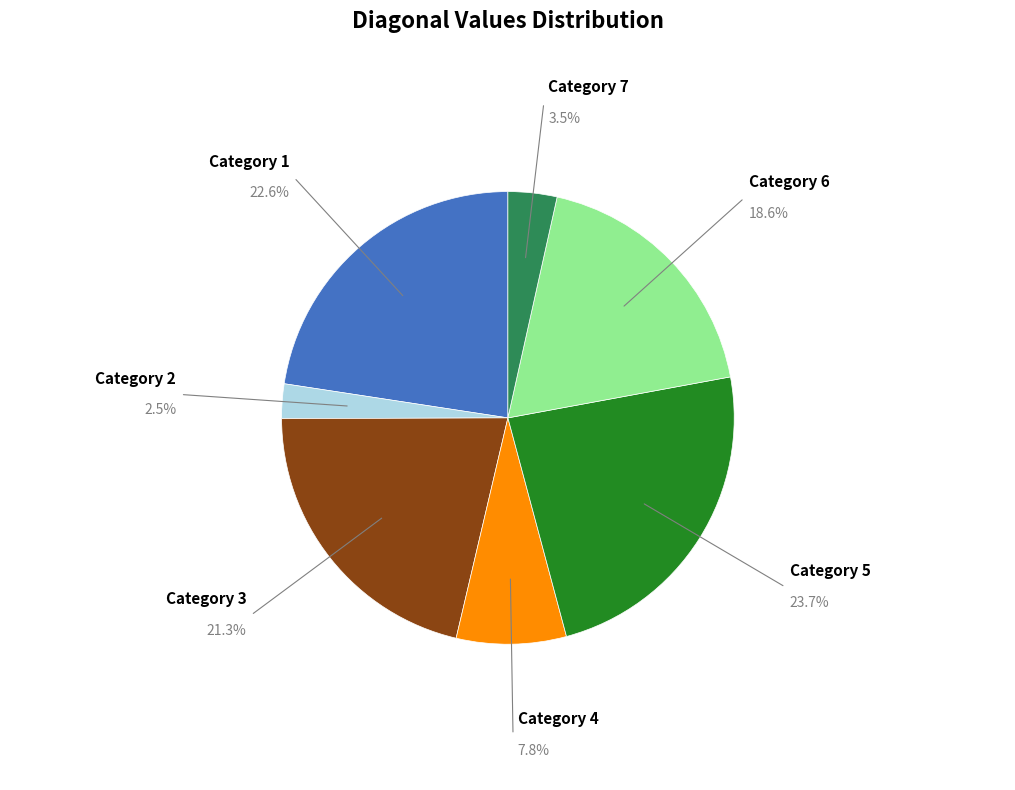

To the nearest percent, what is the average slice percentage?

14%